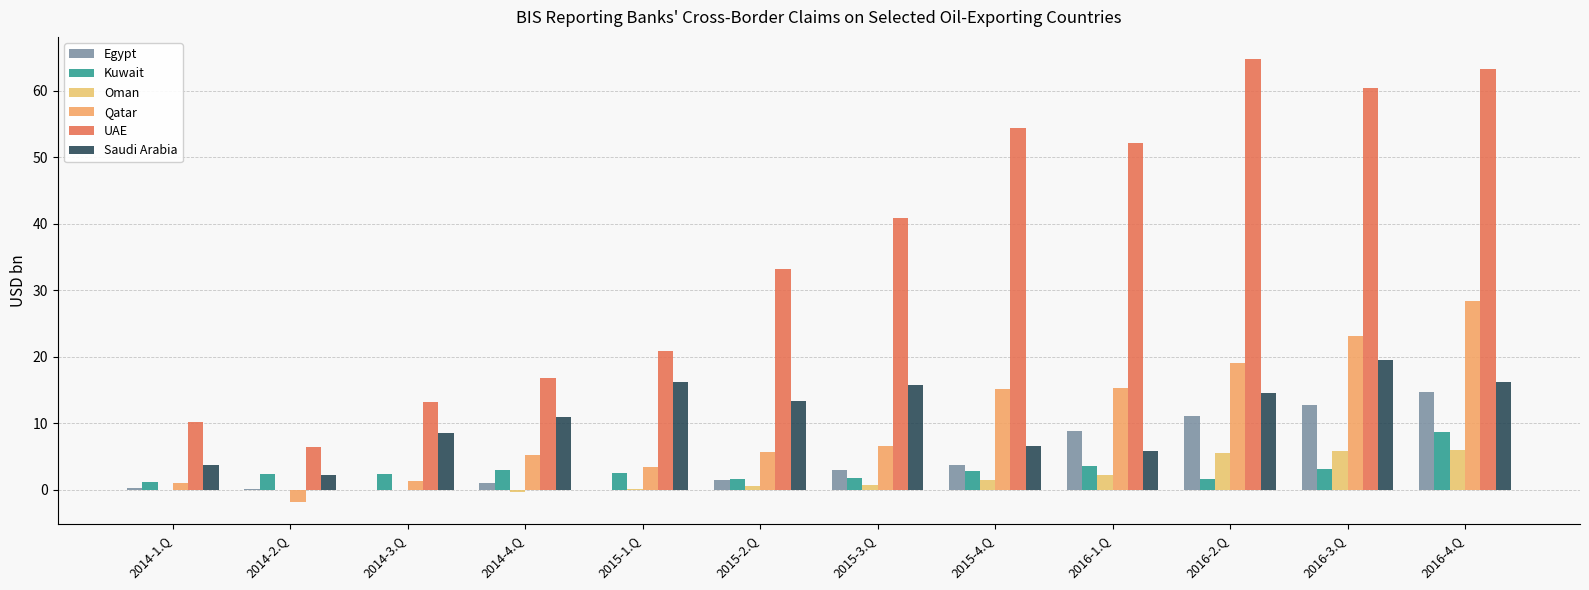

Reading right to left, extract all data points from this chart.

Egypt: 2016-4.Q=14.7	2016-3.Q=12.7	2016-2.Q=11.1	2016-1.Q=8.8	2015-4.Q=3.8	2015-3.Q=2.9	2015-2.Q=1.5	2015-1.Q=-0.0	2014-4.Q=1.0	2014-3.Q=-0.1	2014-2.Q=0.0	2014-1.Q=0.2
Kuwait: 2016-4.Q=8.7	2016-3.Q=3.1	2016-2.Q=1.7	2016-1.Q=3.6	2015-4.Q=2.9	2015-3.Q=1.7	2015-2.Q=1.7	2015-1.Q=2.5	2014-4.Q=2.9	2014-3.Q=2.4	2014-2.Q=2.4	2014-1.Q=1.1
Oman: 2016-4.Q=5.9	2016-3.Q=5.9	2016-2.Q=5.5	2016-1.Q=2.3	2015-4.Q=1.4	2015-3.Q=0.6	2015-2.Q=0.5	2015-1.Q=0.1	2014-4.Q=-0.3	2014-3.Q=-0.1	2014-2.Q=0.0	2014-1.Q=0.0
Qatar: 2016-4.Q=28.4	2016-3.Q=23.1	2016-2.Q=19.0	2016-1.Q=15.3	2015-4.Q=15.2	2015-3.Q=6.7	2015-2.Q=5.6	2015-1.Q=3.4	2014-4.Q=5.2	2014-3.Q=1.4	2014-2.Q=-1.9	2014-1.Q=1.0
UAE: 2016-4.Q=63.3	2016-3.Q=60.4	2016-2.Q=64.8	2016-1.Q=52.1	2015-4.Q=54.4	2015-3.Q=40.9	2015-2.Q=33.2	2015-1.Q=20.9	2014-4.Q=16.8	2014-3.Q=13.2	2014-2.Q=6.5	2014-1.Q=10.2
Saudi Arabia: 2016-4.Q=16.2	2016-3.Q=19.6	2016-2.Q=14.5	2016-1.Q=5.8	2015-4.Q=6.6	2015-3.Q=15.8	2015-2.Q=13.3	2015-1.Q=16.3	2014-4.Q=10.9	2014-3.Q=8.6	2014-2.Q=2.2	2014-1.Q=3.8